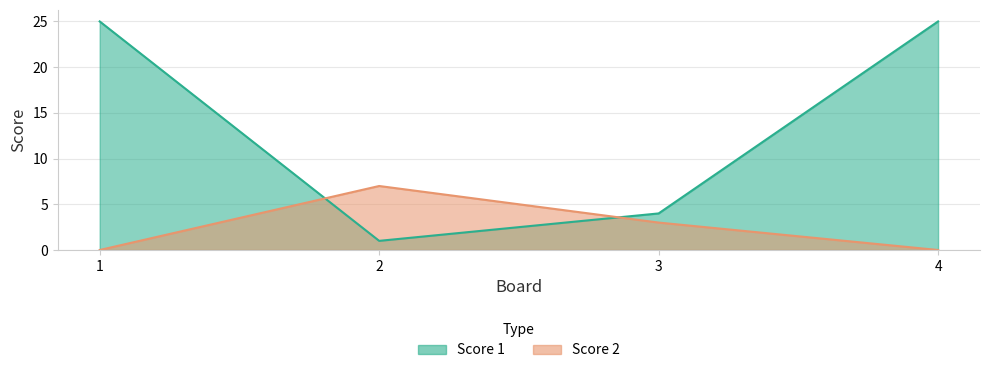

Reading left to right, transcribe all the data shown in this chart.

Score 1: 25	1	4	25
Score 2: 0	7	3	0